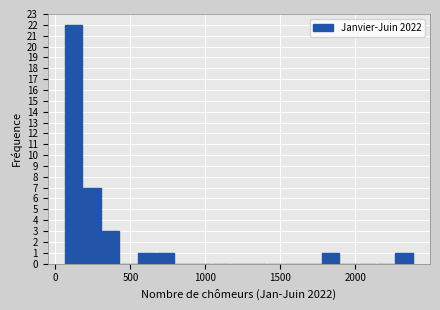

Around what value on the x-axis is the tallest bar? Give the approximate position of its centre, as read against the axis.

100